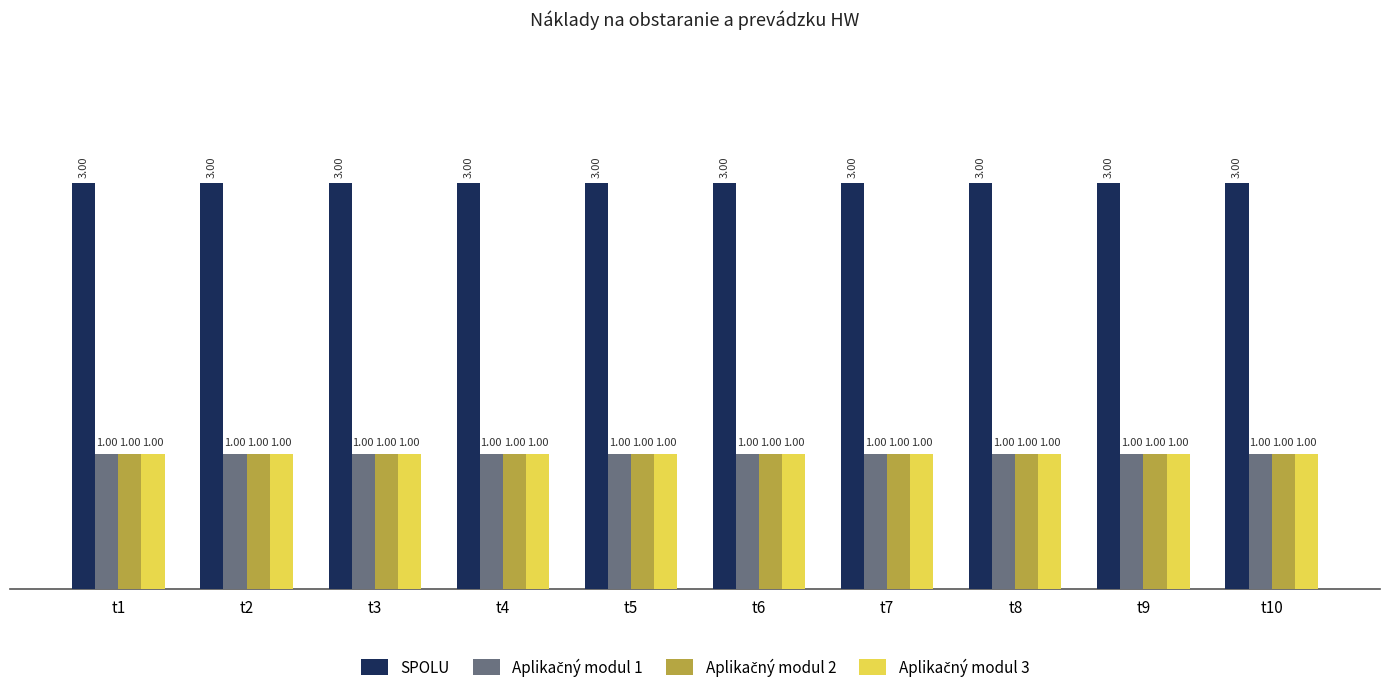

What is the sum of the SPOLU values at t9 and t5?

6